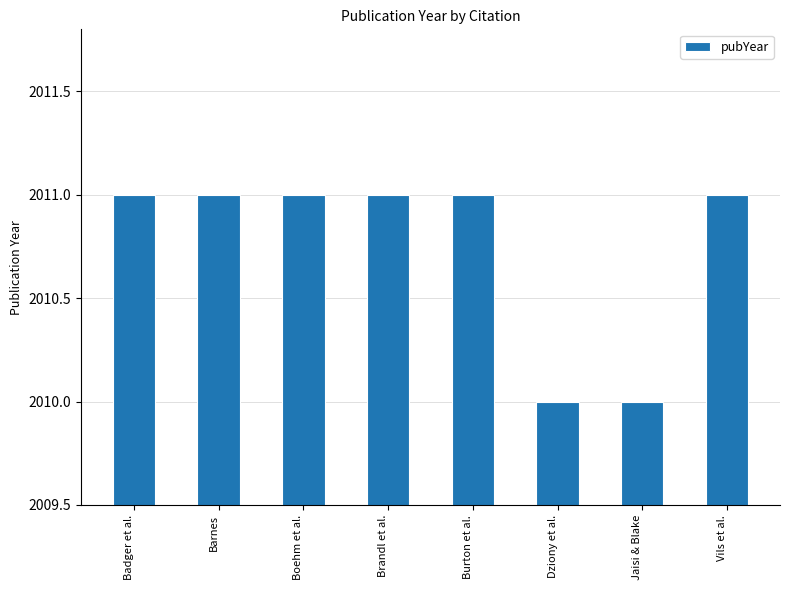

What is the smallest value displayed?

2010